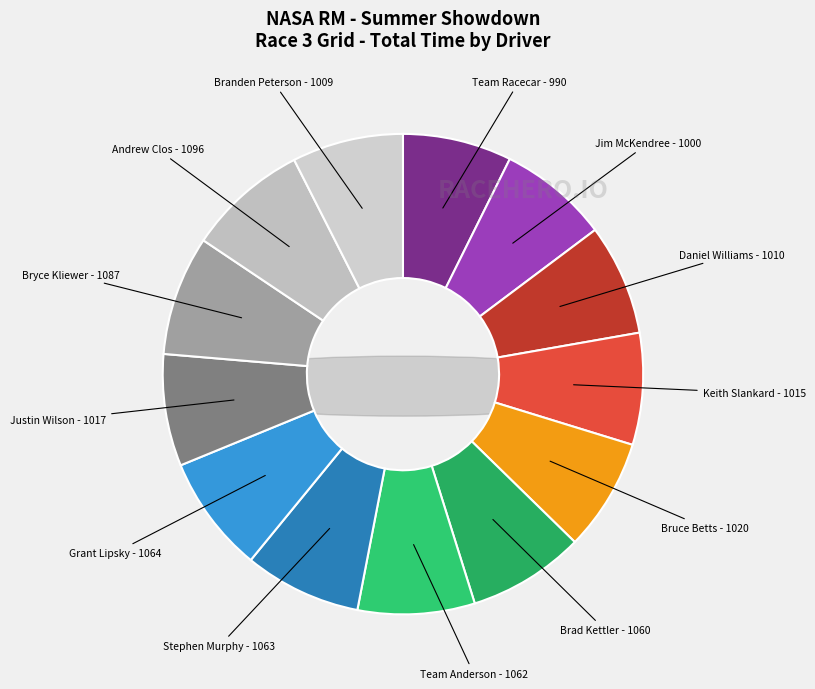

Approximately how many times larger is the value at Branden Peterson compared to Brad Kettler?

1.0